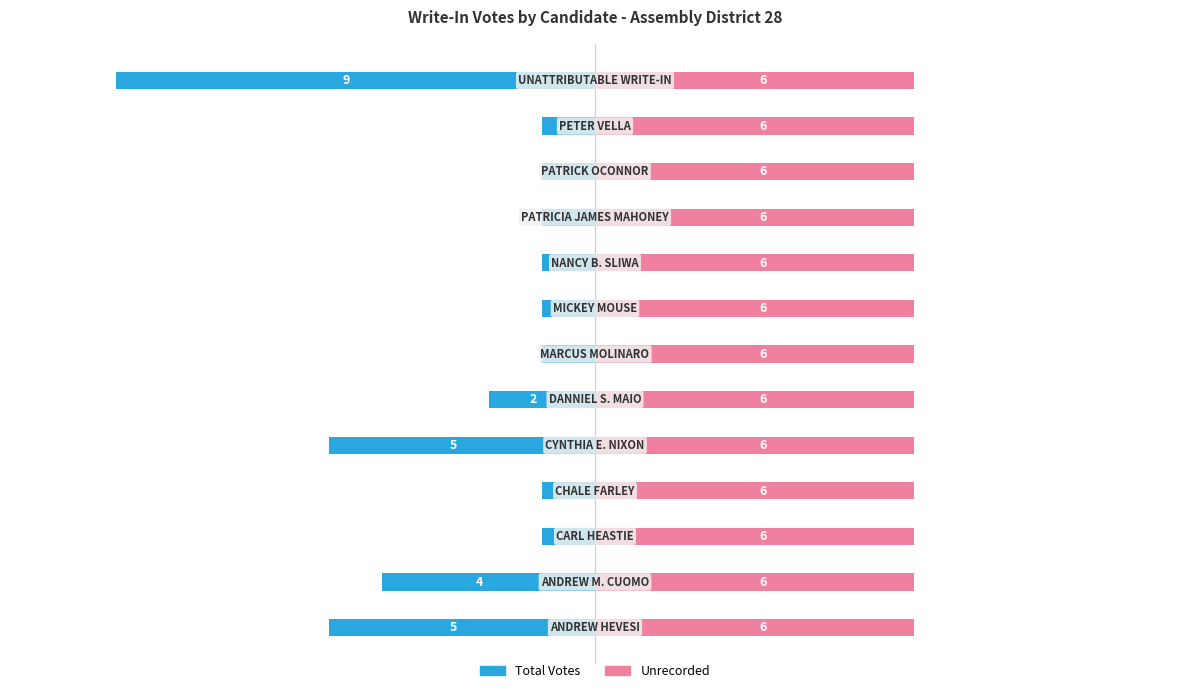

Is it true that Total Votes equals -5.0 at 0?

True